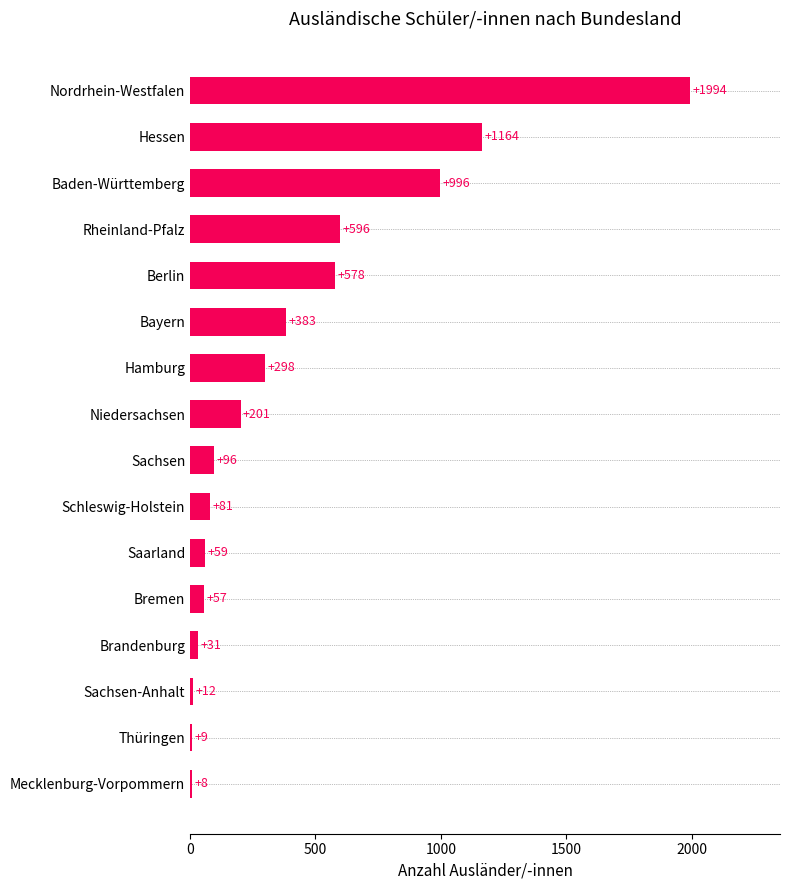

At which label is the value closest to 1001?

Baden-Württemberg